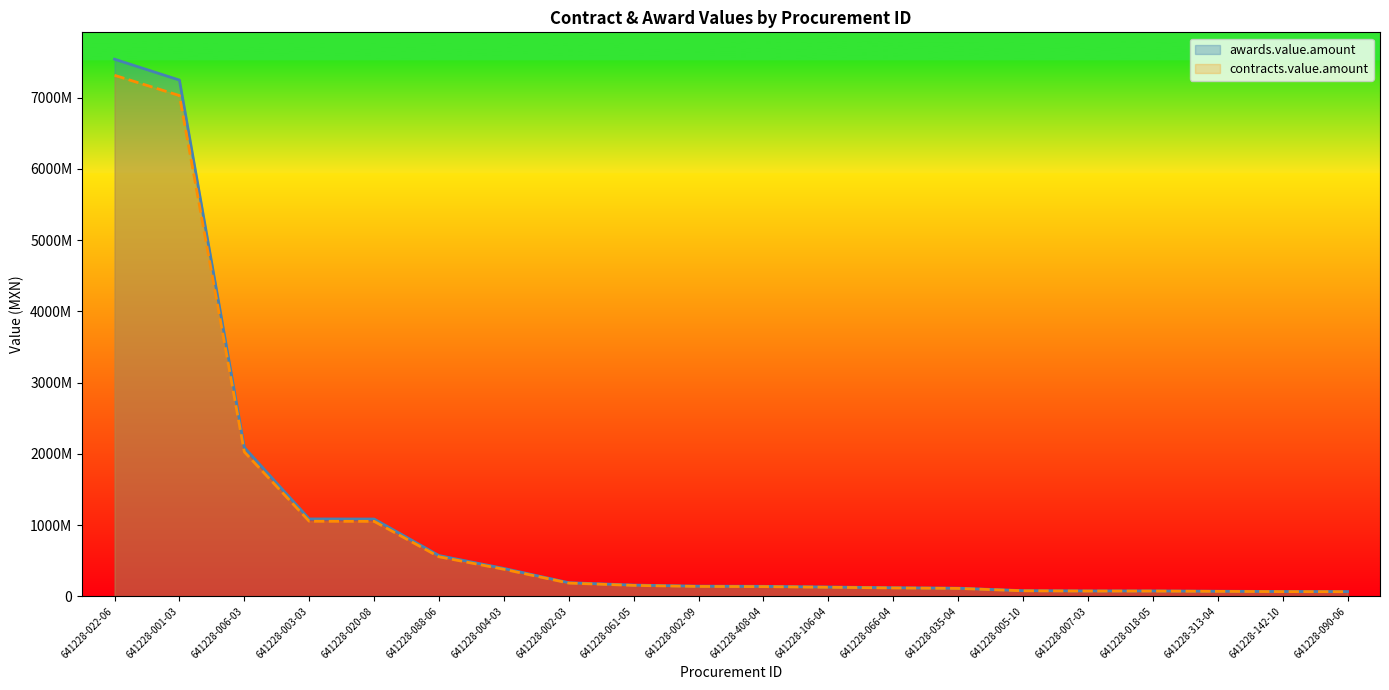

True or false: contracts.value.amount and awards.value.amount cross at least once.

False